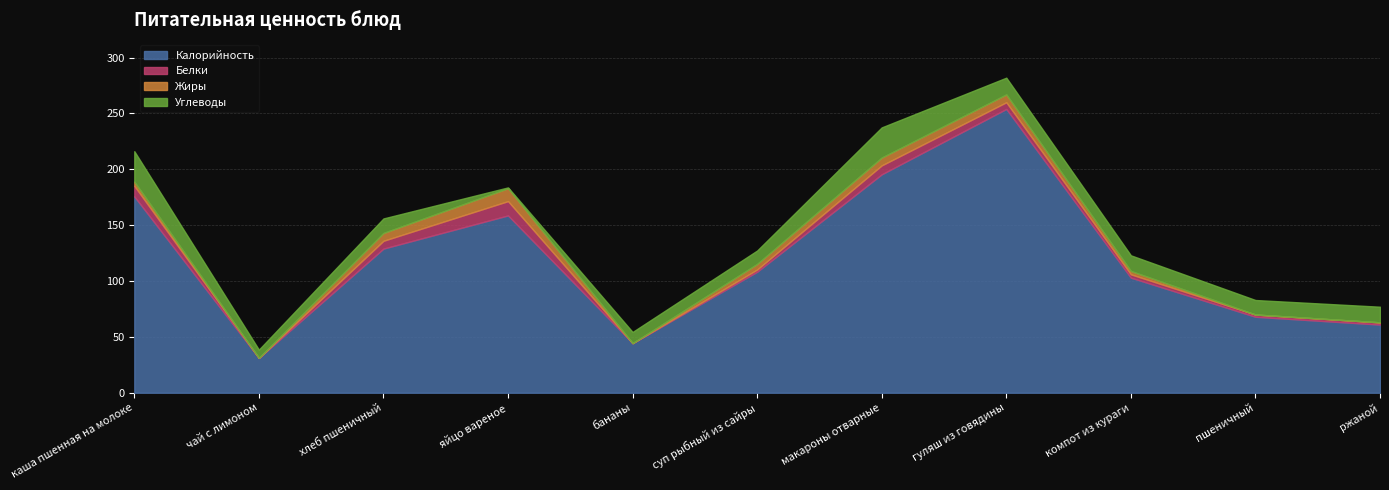

How many times do Белки and Жиры cross each other?

2